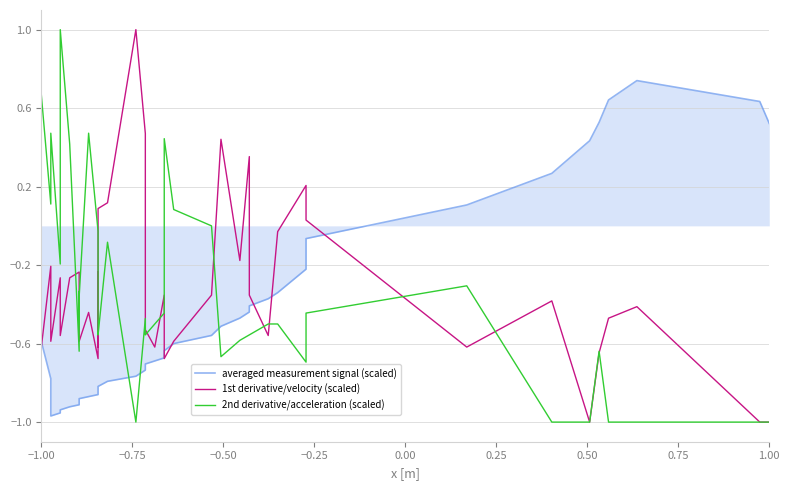

What is the difference between the second highest and second lowest values in the 2nd derivative/acceleration (scaled) series?

1.7